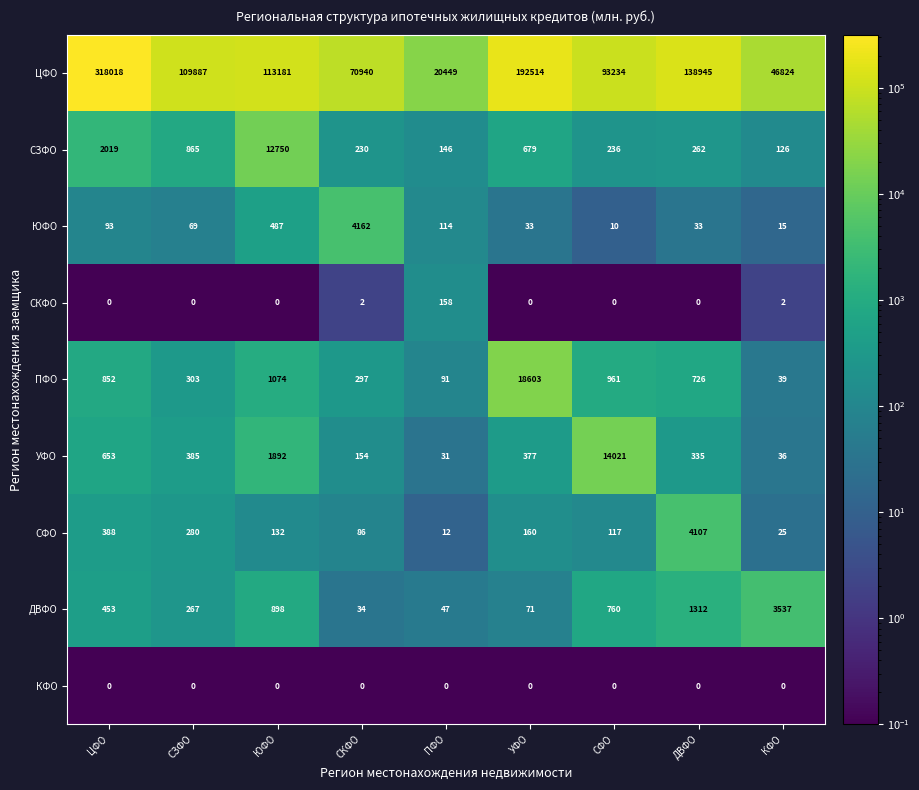

At which category is the sum across all series the highest?

ЦФО